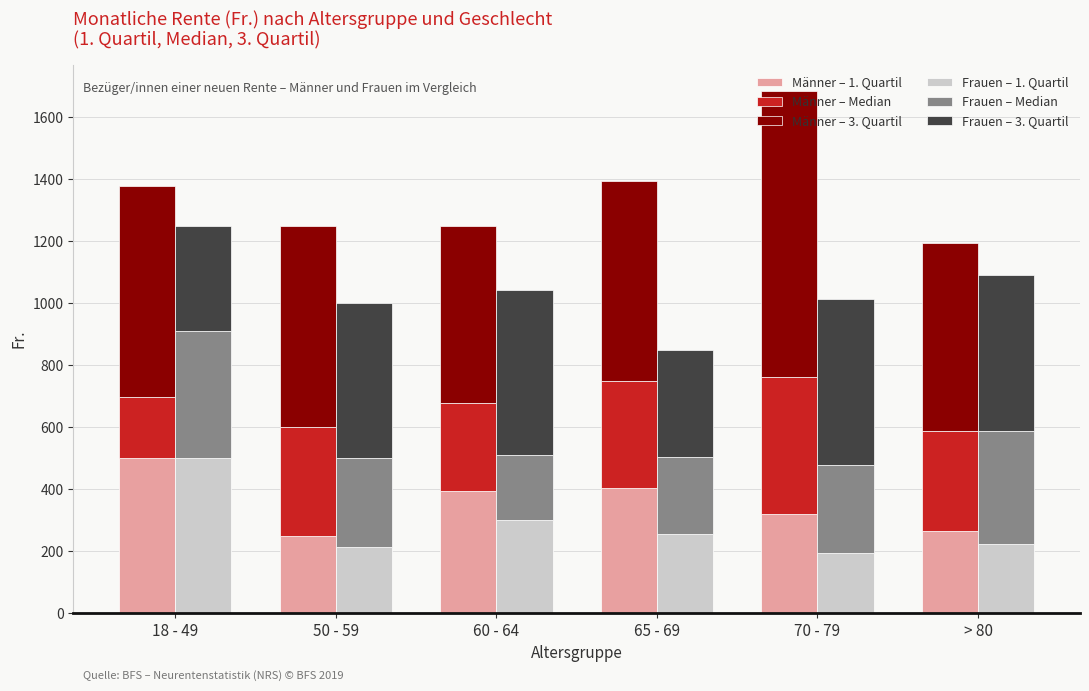

The value of Männer – 1. Quartil at > 80 is 457.7. True or false?

False